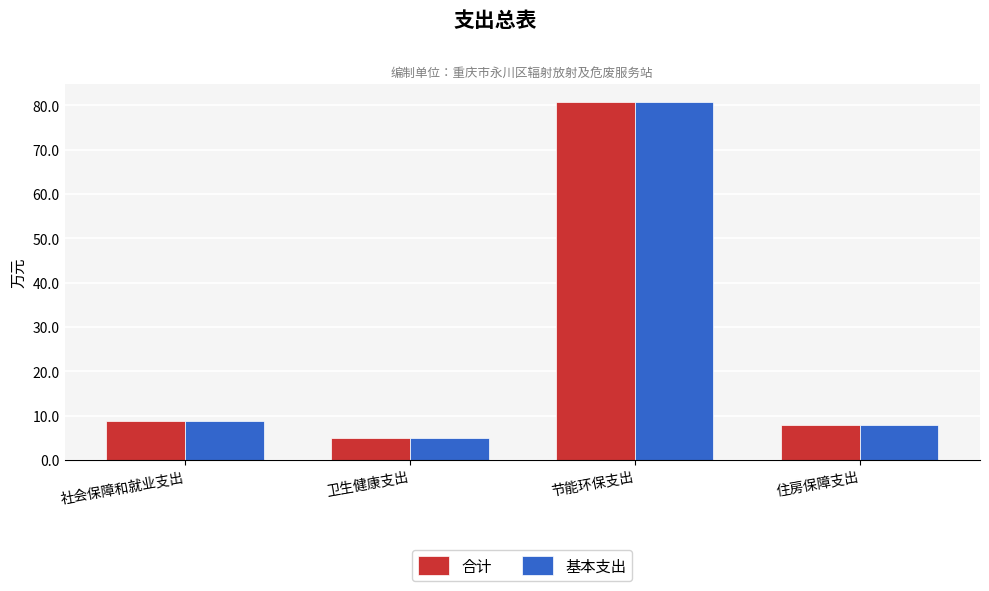

What is the lowest value of the 基本支出 series?

5.0